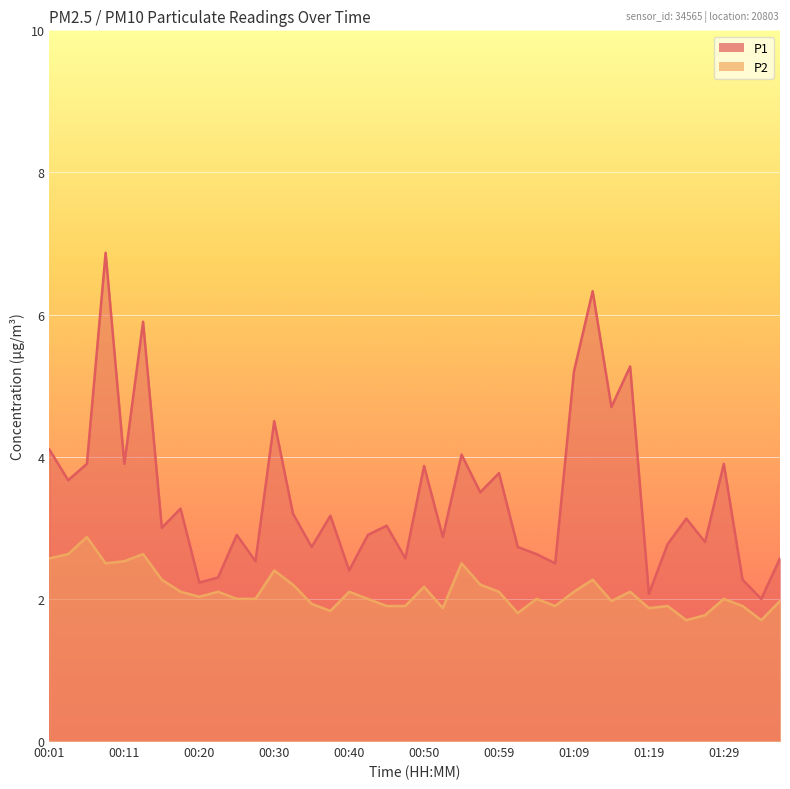

How many categories are shown in the chart?

40